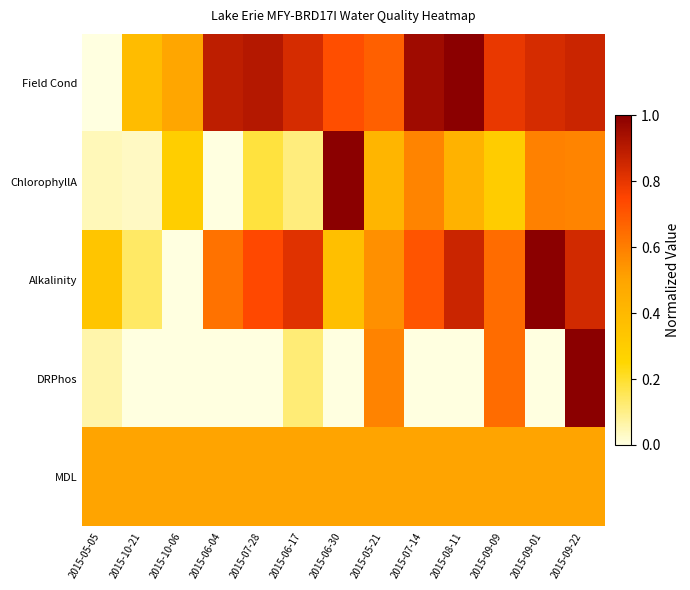

Which series has the largest total across all categories?

Field Cond